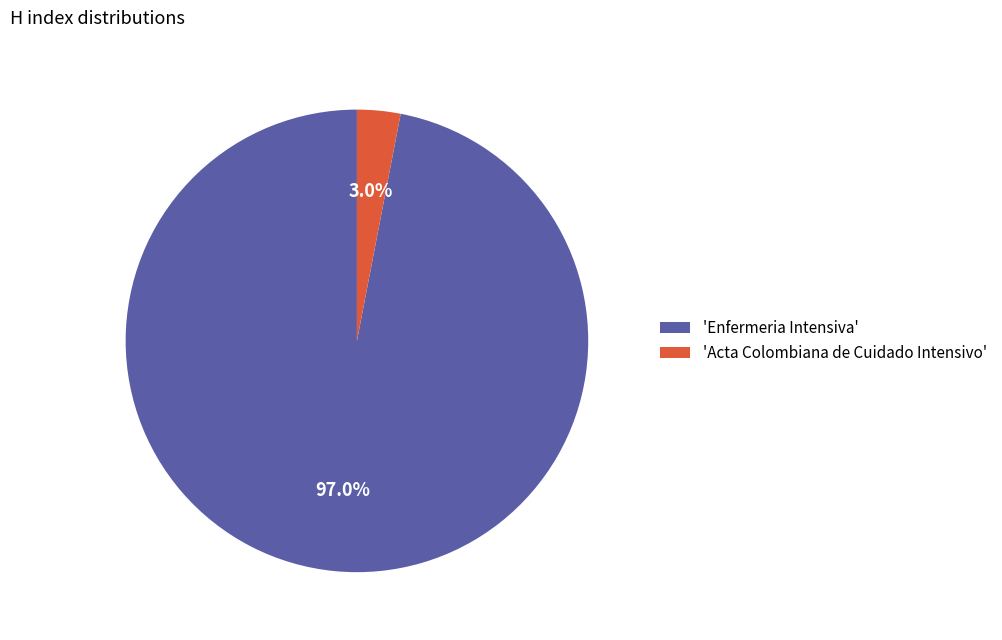

Which has a higher value, 'Enfermeria Intensiva' or 'Acta Colombiana de Cuidado Intensivo'?

'Enfermeria Intensiva'